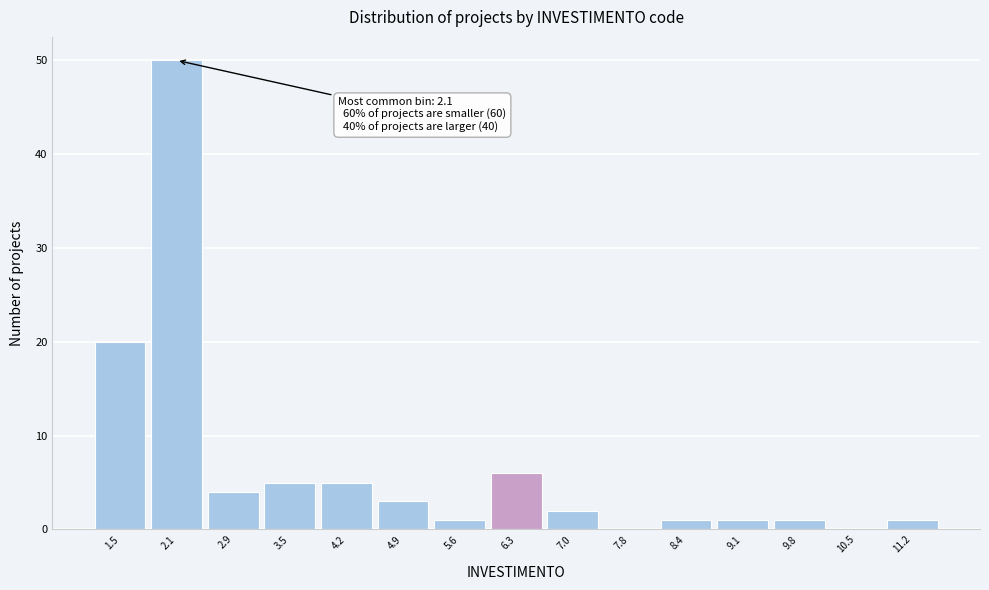

Over which range of the x-axis is the bar tallest?

1.8 to 2.5